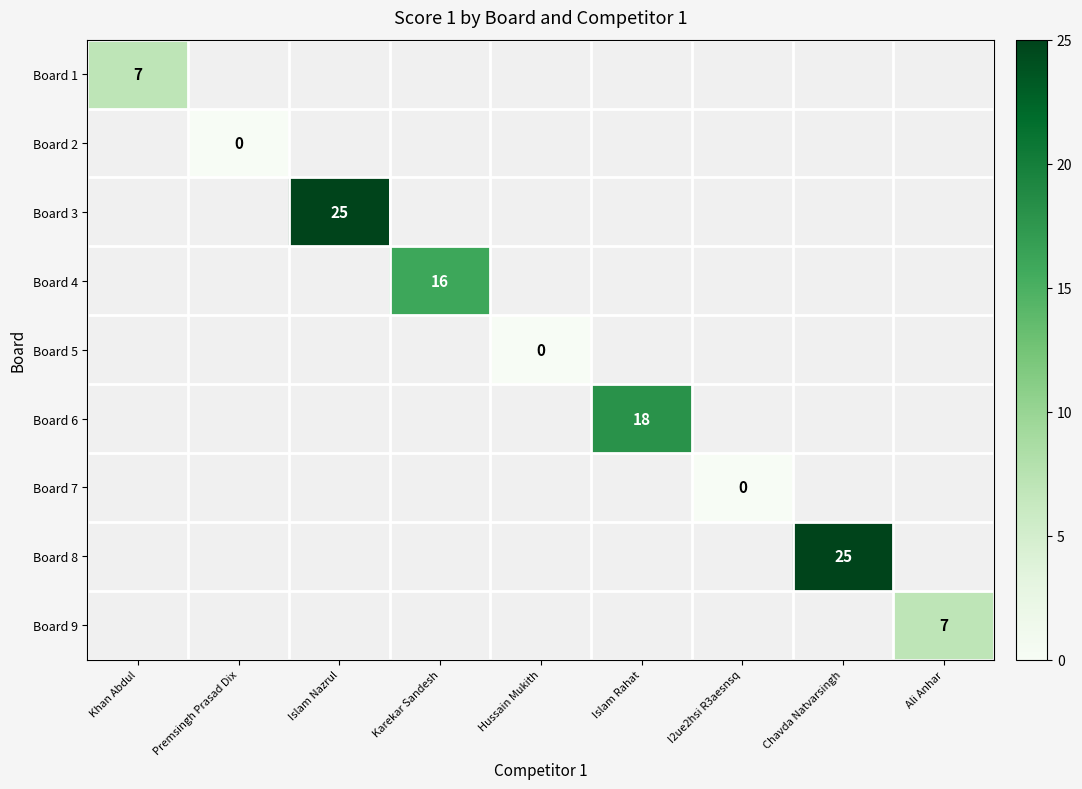

Count the number of data series in this chart.

9